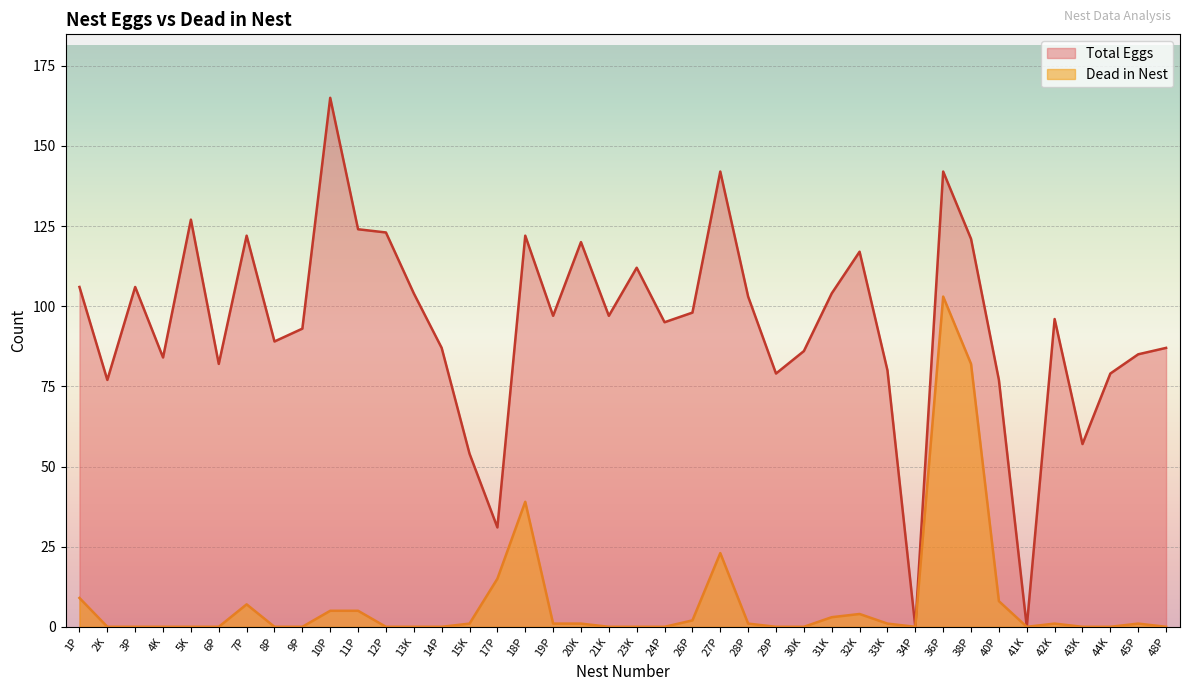

What are all the series names shown in the legend?

Total Eggs, Dead in Nest